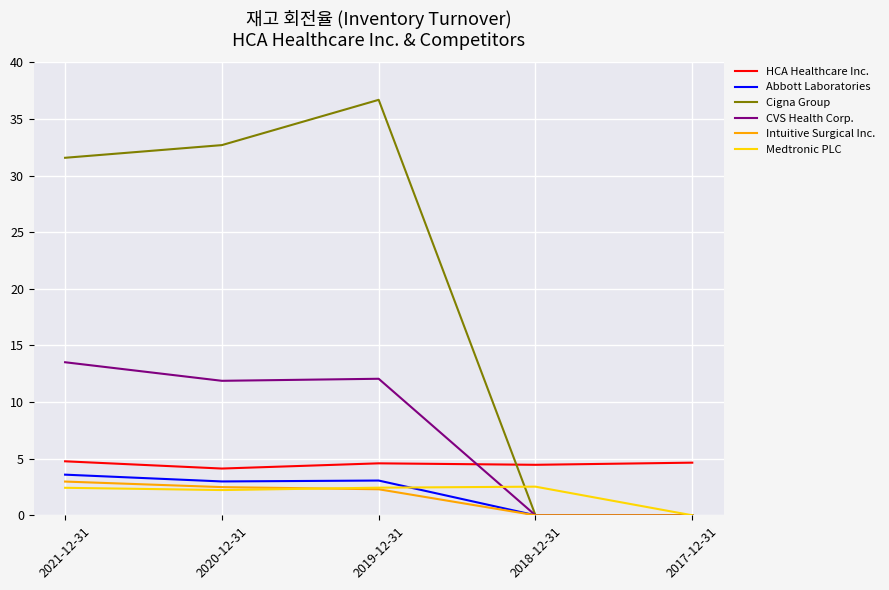

Which series changed the most between 2021-12-31 and 2018-12-31?

Cigna Group